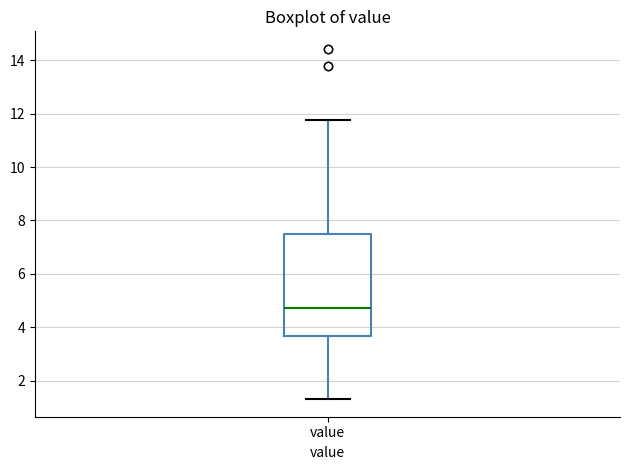

Transcribe this box plot: give where the median line is, the range the box spans, and where the two whiskers end, as read against the y-axis. The values are not printed on the chart, so give them approximately, as read against the axis.

median 4.8, box 3.6 to 7.4, whiskers 1.4 to 11.8